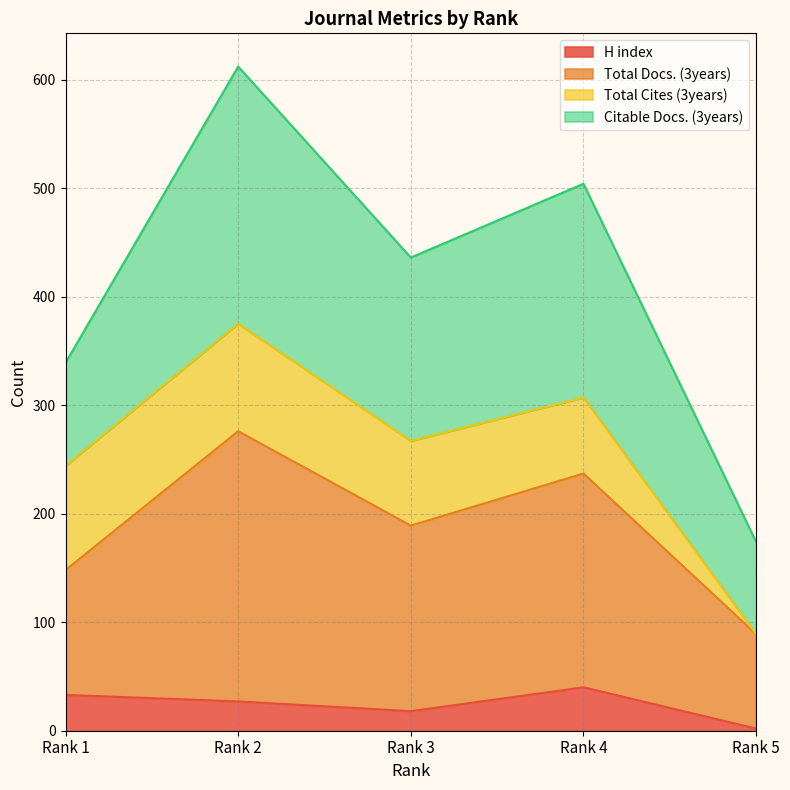

Where is the first local maximum for H index?

Rank 4